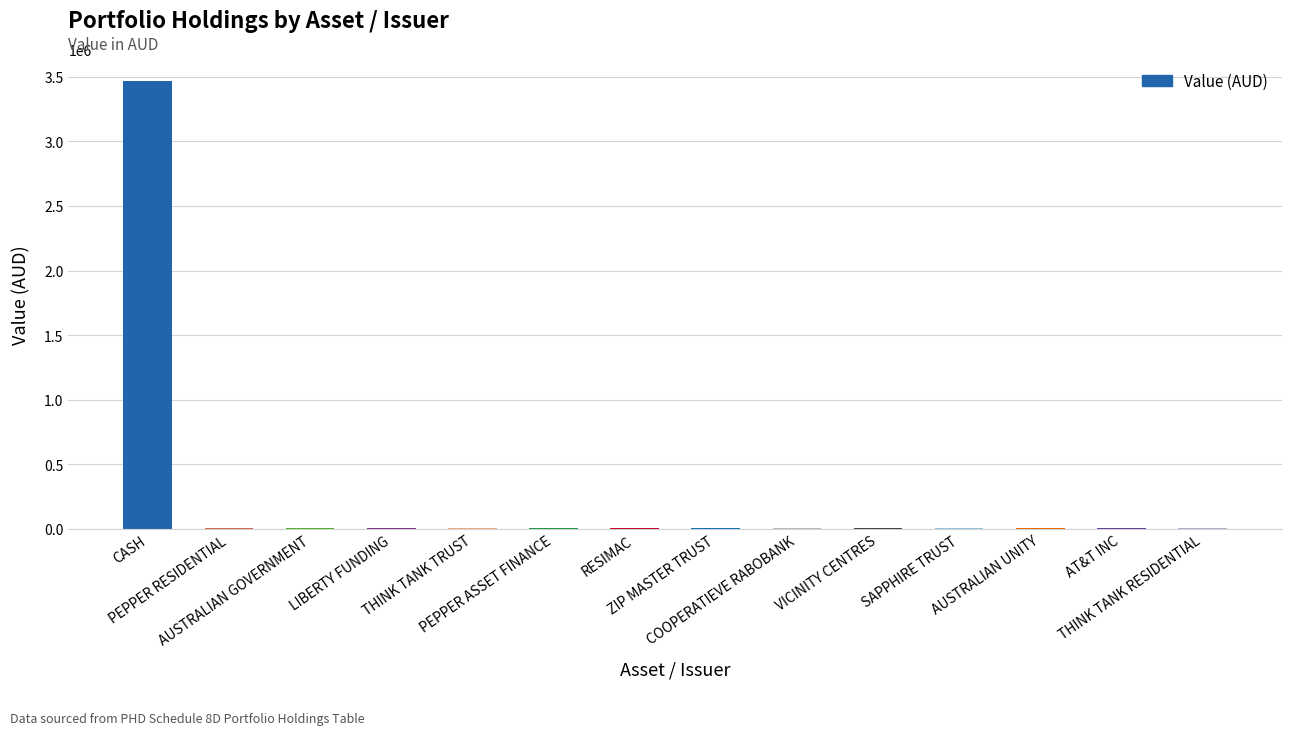

What is the greatest value displayed?

3466388.5